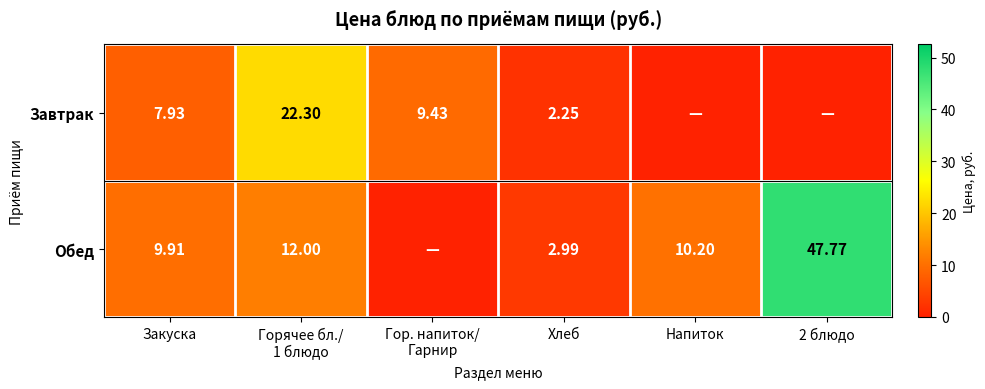

Which label corresponds to the smallest value in the chart?

Напиток